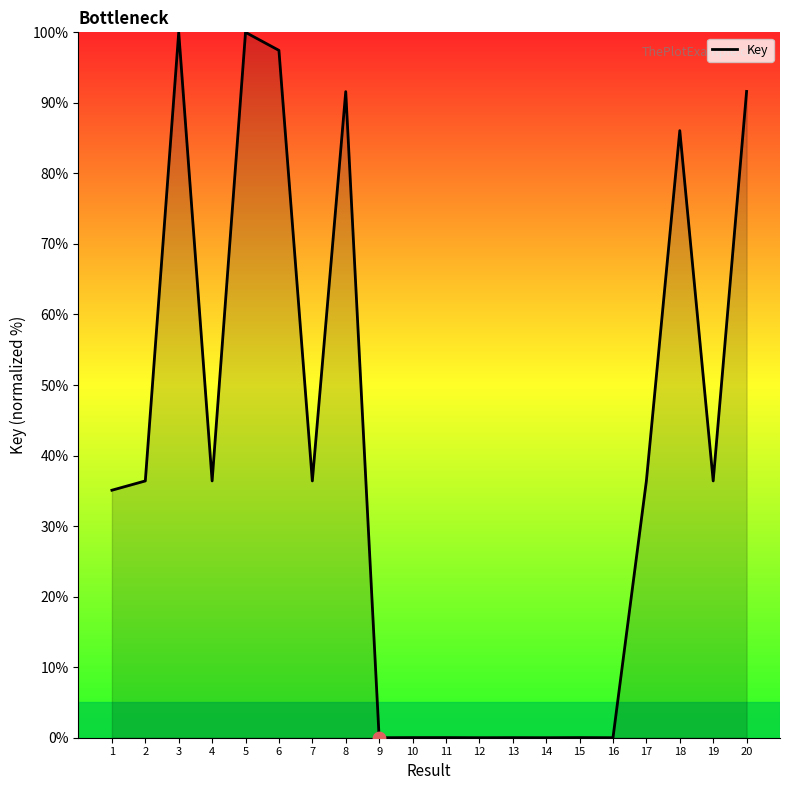

Which has a higher value, 11 or 7?

7